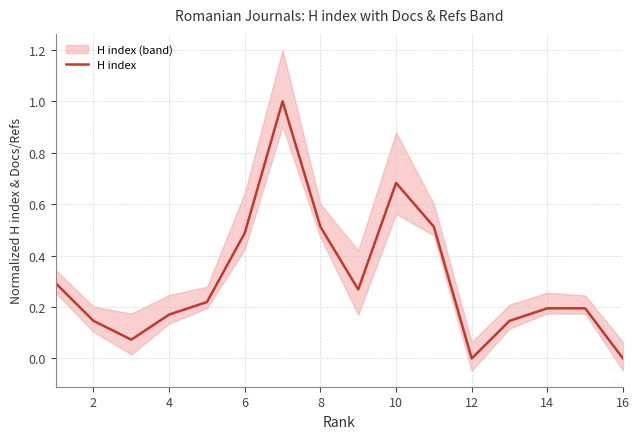

Does the chart have visible grid lines?

Yes